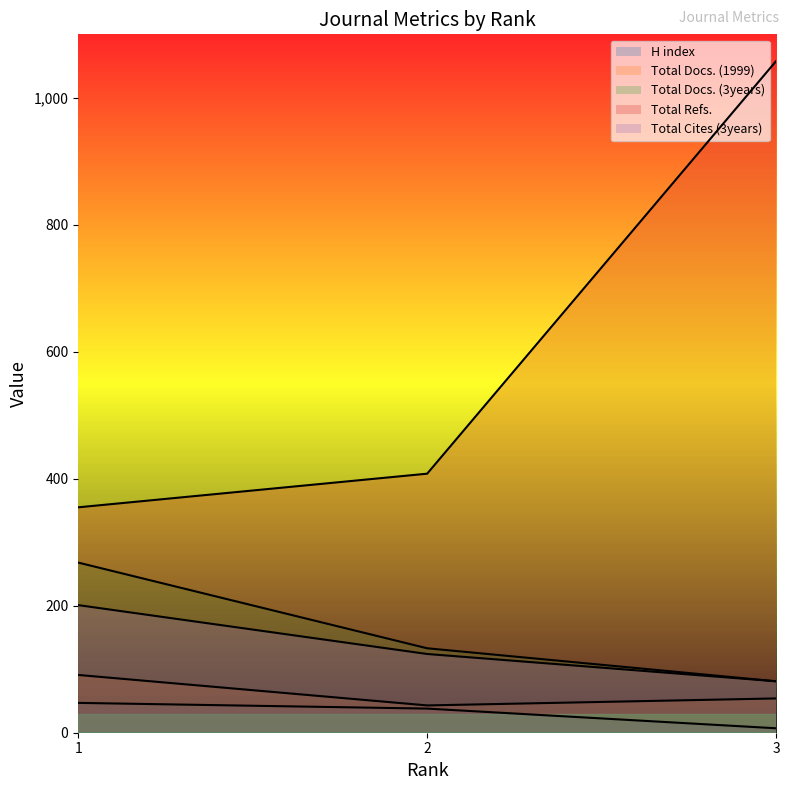

At how many categories does at least one series exceed 583?

1